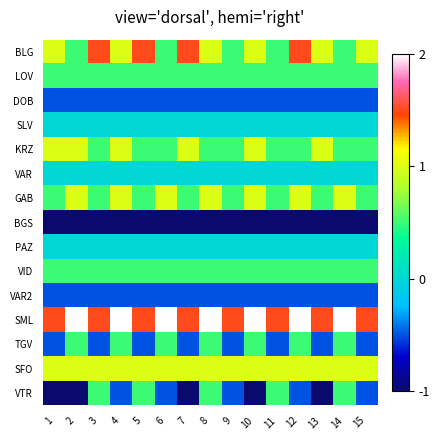

Which has a higher value, 2 or 13?

13